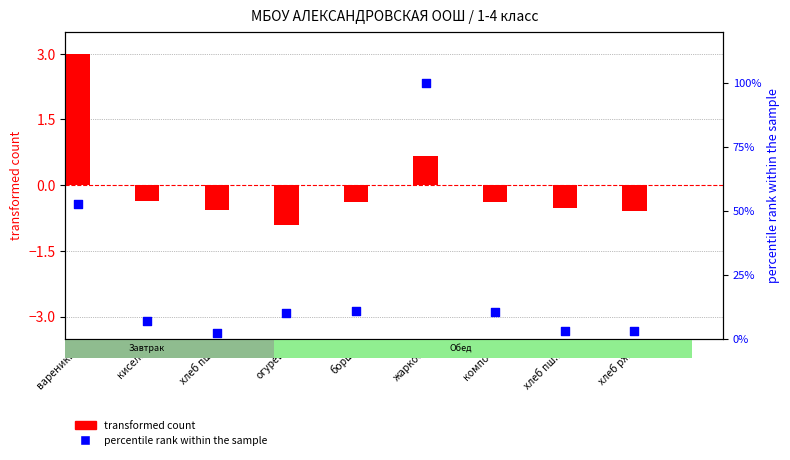

What are all the series names shown in the legend?

transformed count, percentile rank within the sample